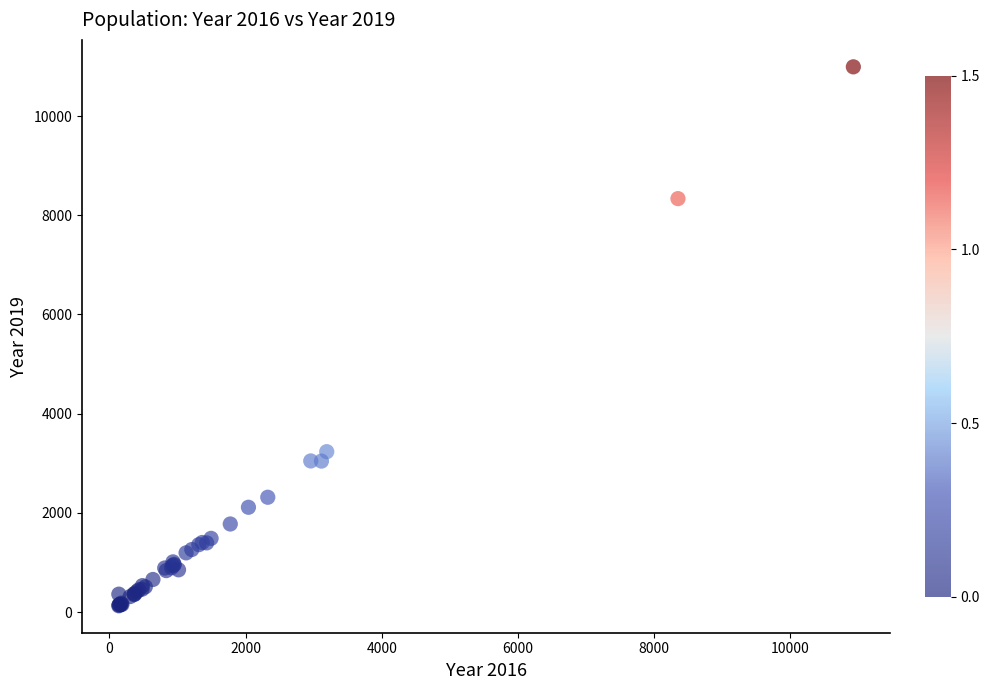

What Y value in the scatter plot is closest to 5559?

3233